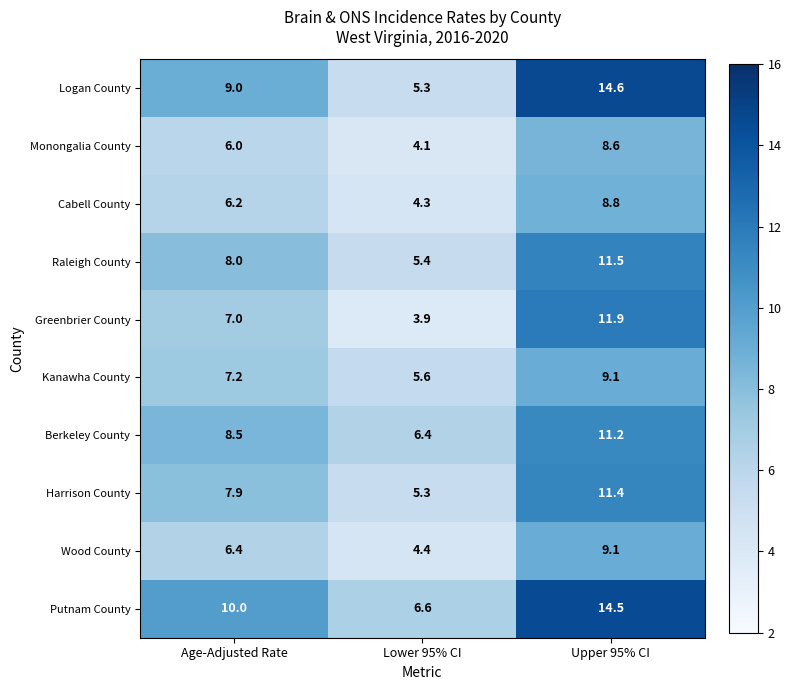

Which series changed the most between Age-Adjusted Rate and Lower 95% CI?

Logan County